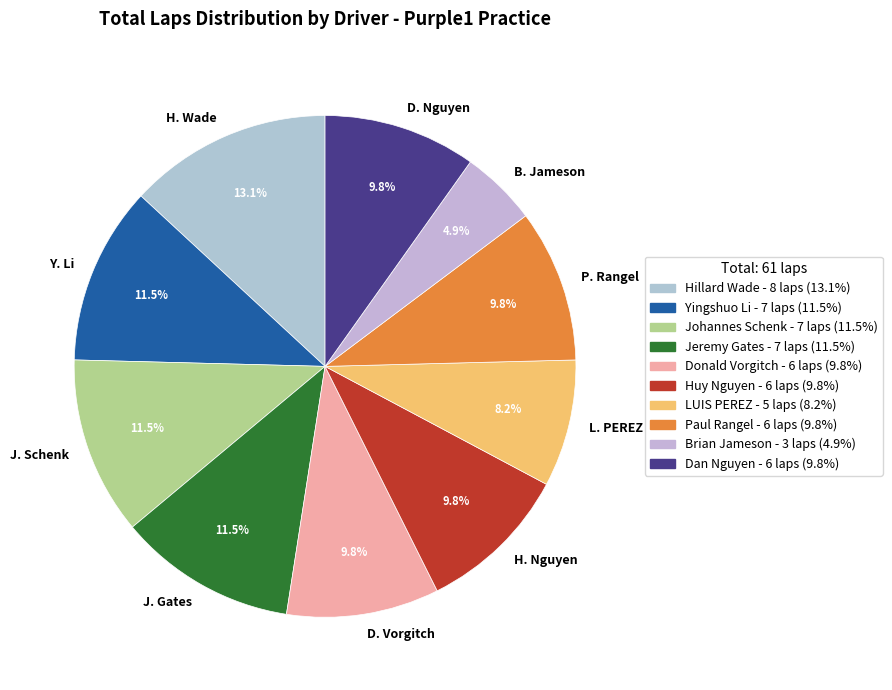

How many slices are in this pie chart?

10